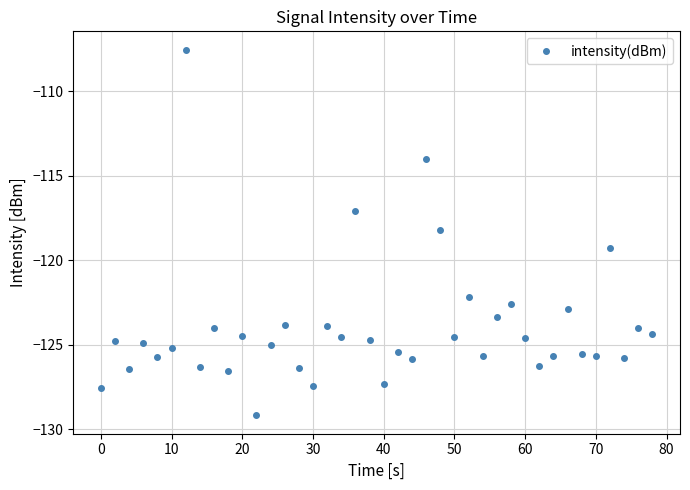

What is the difference between the maximum and minimum values?

21.7